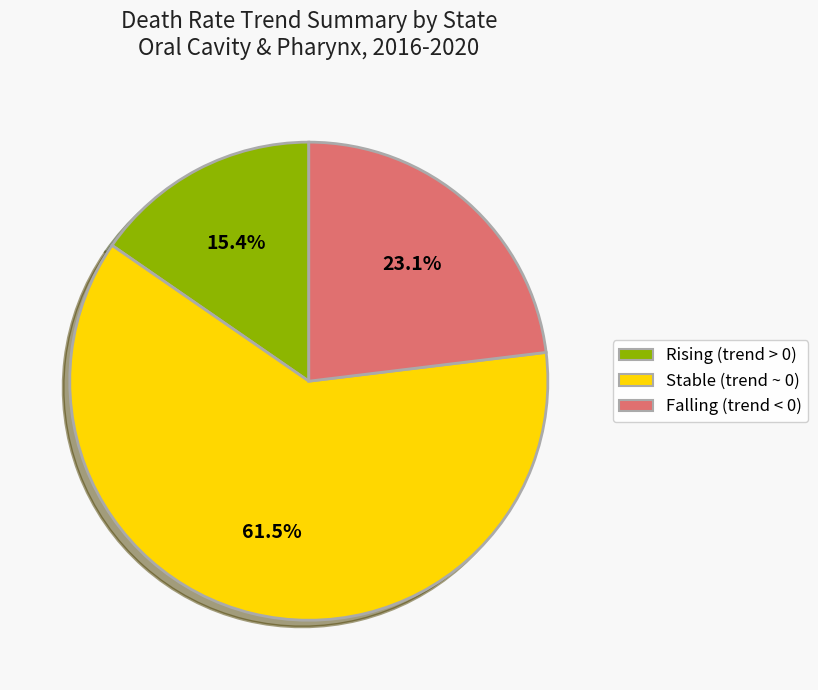

Count the number of slices in the pie.

3